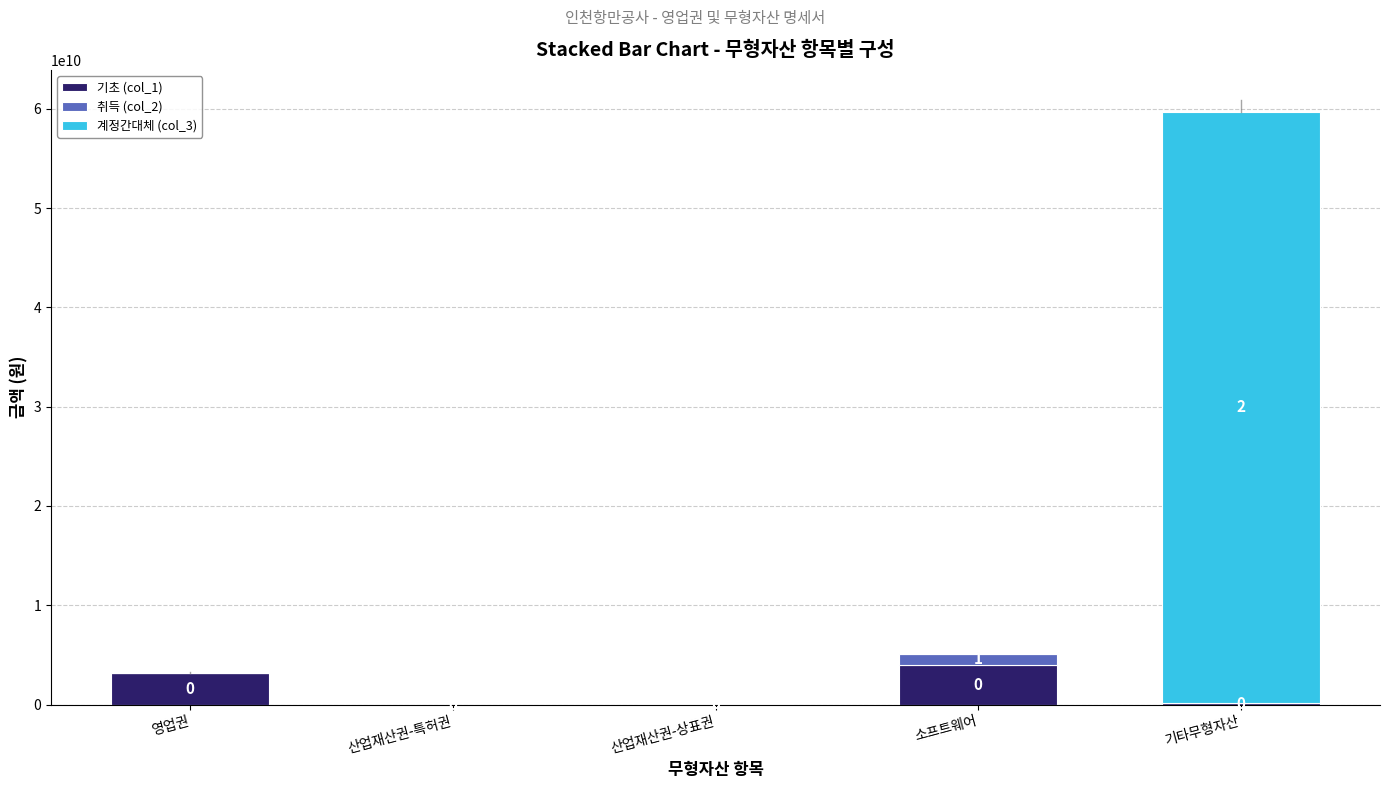

Are the bars horizontal?

No